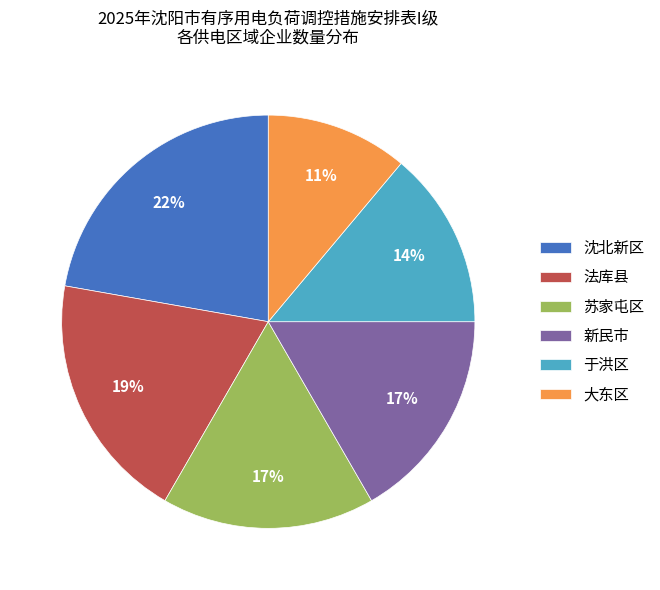

To the nearest percent, what is the difference between the largest and smallest slice percentages?

11%